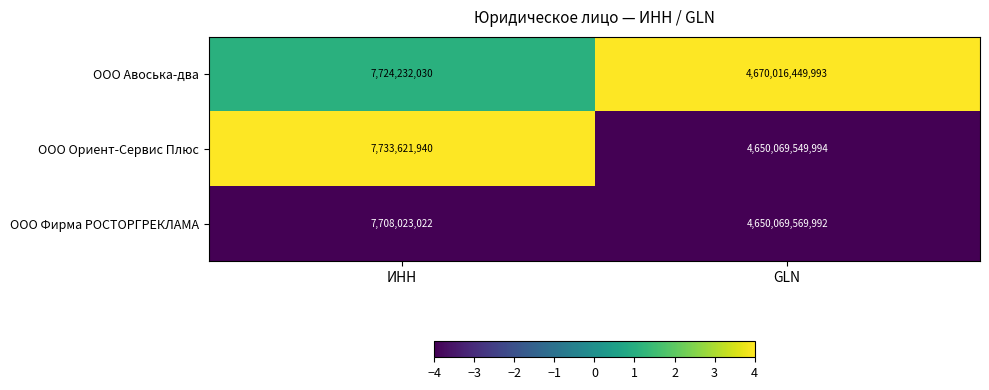

At which label is ООО Авоська-два closest to 2338870341011?

ИНН